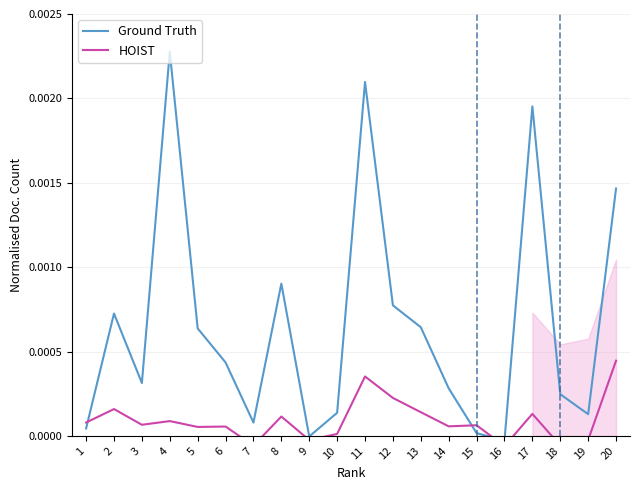

The value of HOIST at 16 is -0.0. True or false?

False